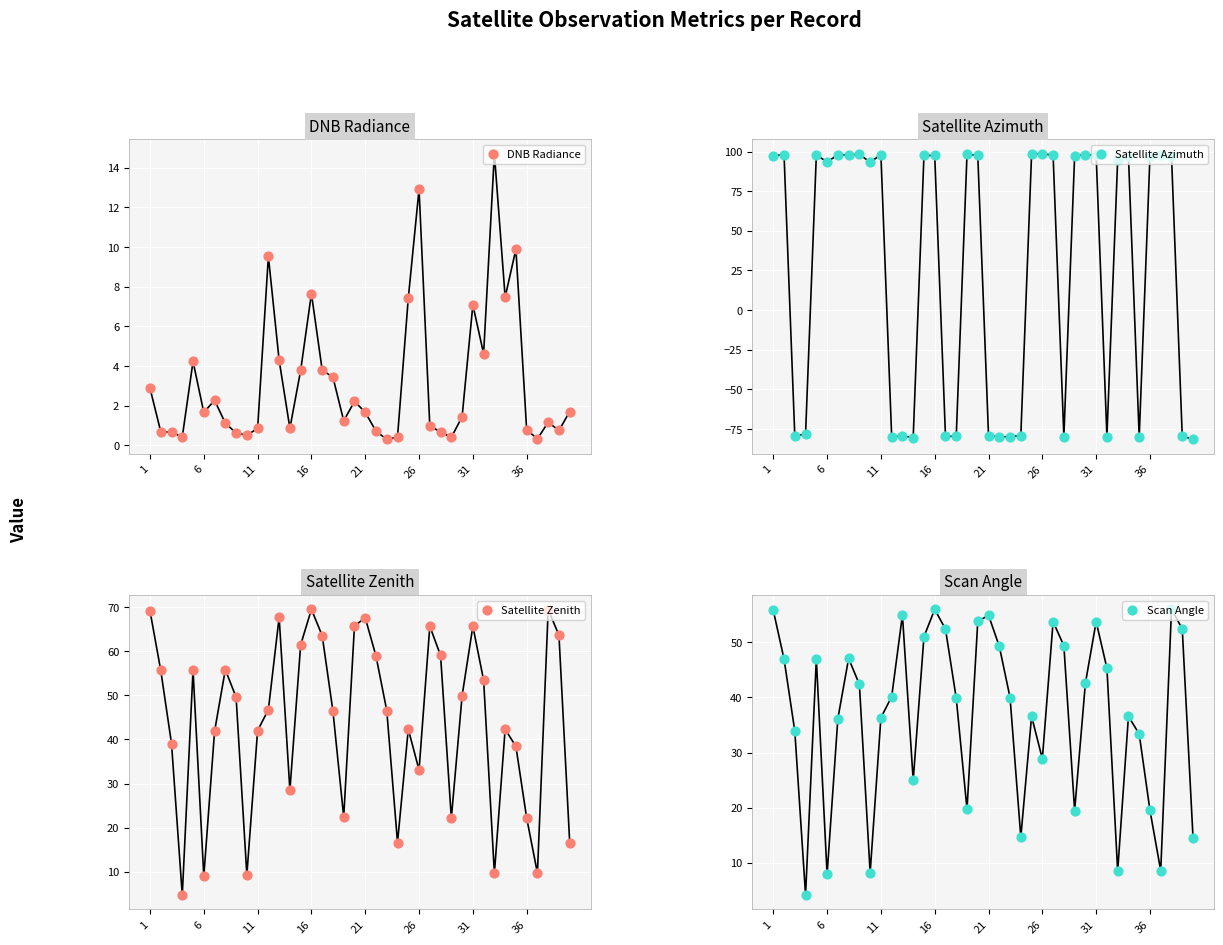

Is the value of Satellite Zenith at 15 greater than the value of DNB Radiance at 21?

Yes